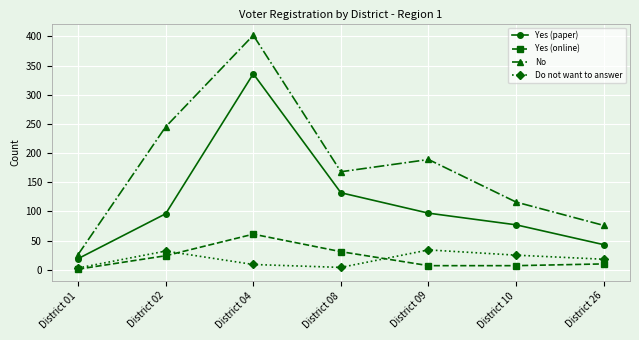

Between District 08 and District 26, which series saw the biggest shift?

No